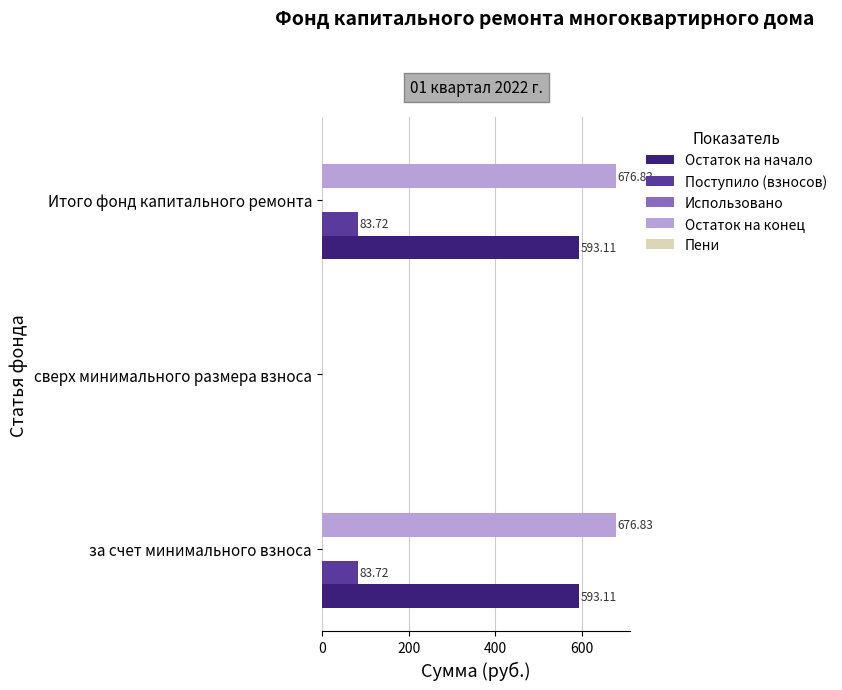

What is the sum of the Поступило (взносов) values at сверх минимального размера взноса and за счет минимального взноса?

83.7